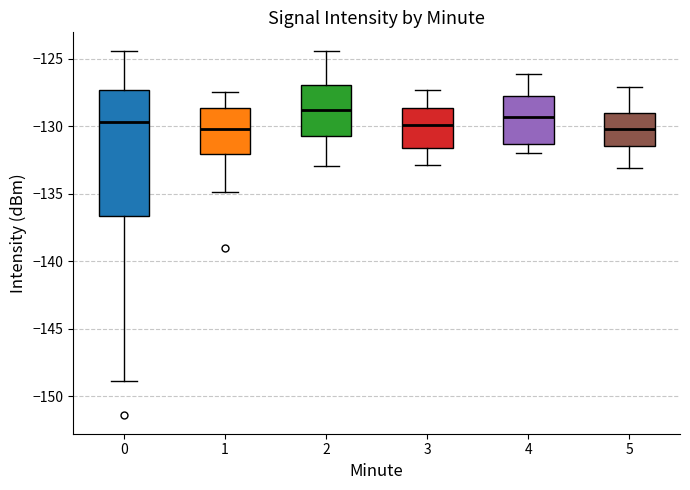

Reading left to right, read every box against the y-axis: the position of its median line, the range the box covers, and the ends of its whiskers. The values are not printed on the chart, so give them approximately, as read against the axis.

0: median -129.5, box -136.5 to -127.5, whiskers -149.0 to -124.5
1: median -130.0, box -132.0 to -128.5, whiskers -135.0 to -127.5
2: median -129.0, box -130.5 to -127.0, whiskers -133.0 to -124.5
3: median -130.0, box -131.5 to -128.5, whiskers -133.0 to -127.5
4: median -129.5, box -131.5 to -128.0, whiskers -132.0 to -126.0
5: median -130.0, box -131.5 to -129.0, whiskers -133.0 to -127.0